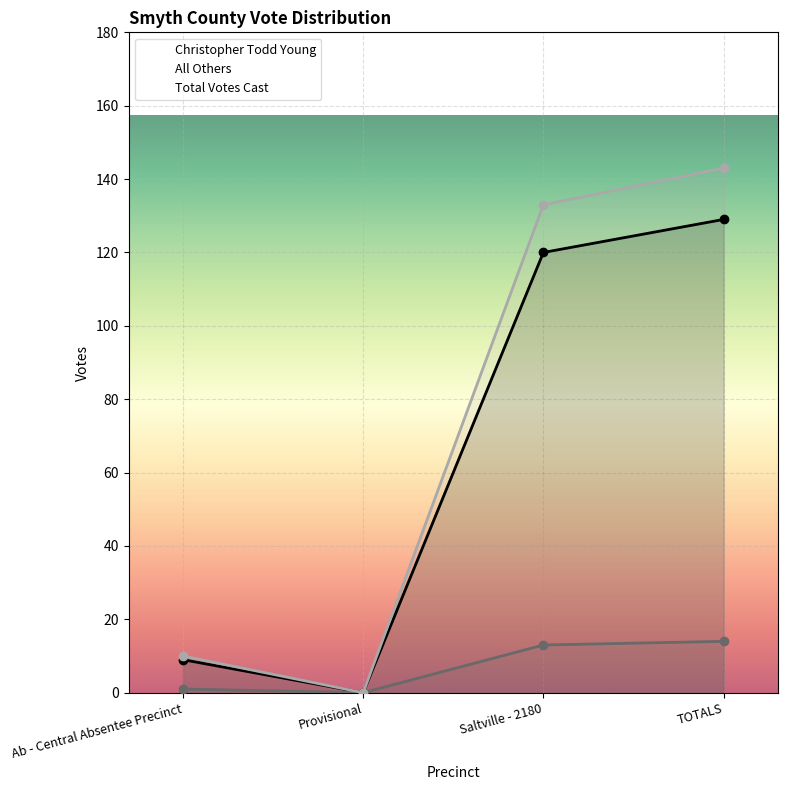

Reading left to right, what are all the values shown in this chart?

Christopher Todd Young: Ab - Central Absentee Precinct=9	Provisional=0	Saltville - 2180=120	TOTALS=129
All Others: Ab - Central Absentee Precinct=1	Provisional=0	Saltville - 2180=13	TOTALS=14
Total Votes Cast: Ab - Central Absentee Precinct=10	Provisional=0	Saltville - 2180=133	TOTALS=143